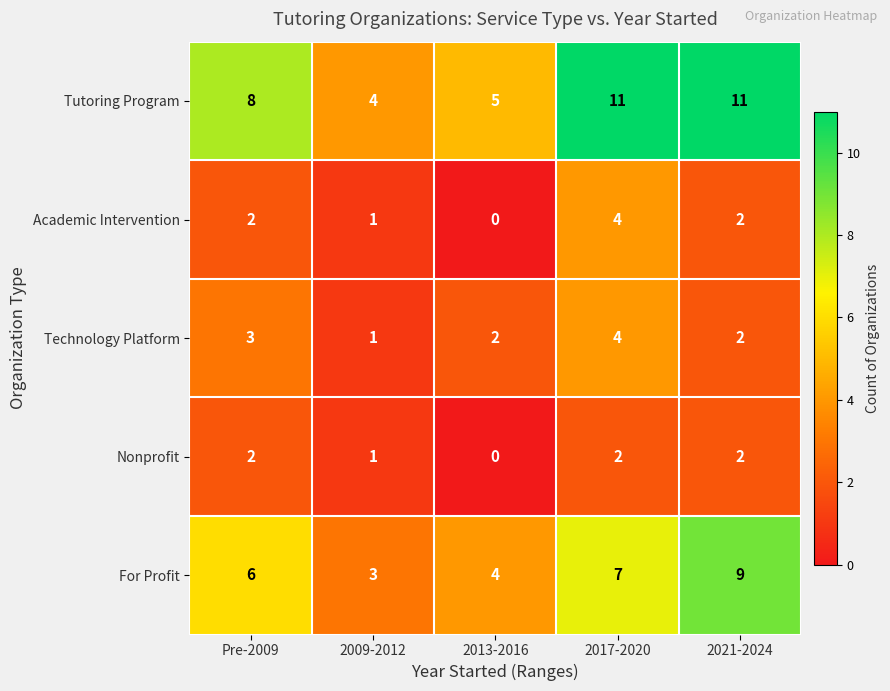

Count the number of categories in the chart.

5